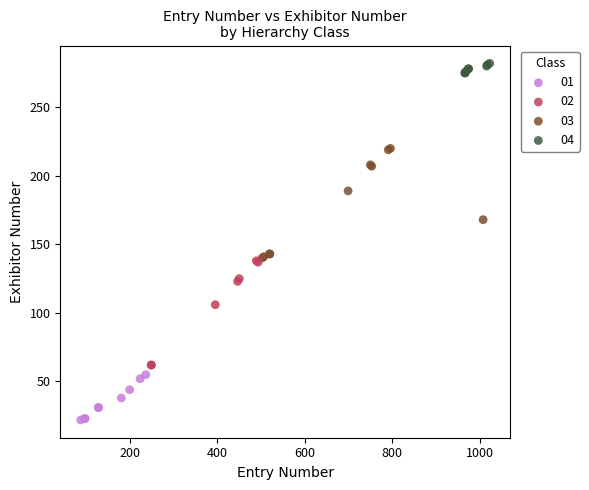

Which series has the widest spread of Y values?

03